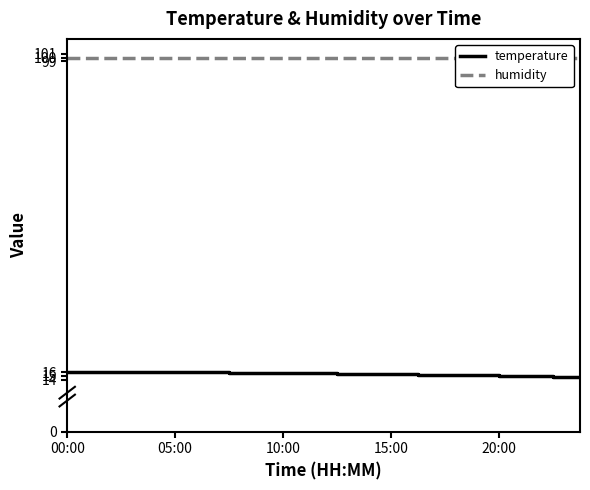

What is the sum of all humidity values?

1998.0